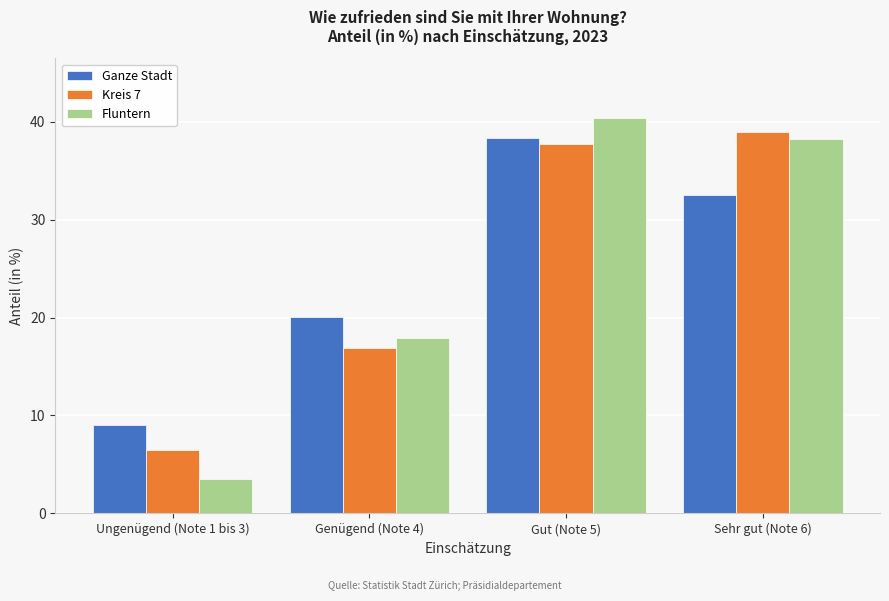

Reading left to right, what are all the values shown in this chart?

Ganze Stadt: 9.0	20.1	38.3	32.5
Kreis 7: 6.5	16.9	37.7	38.9
Fluntern: 3.5	17.9	40.4	38.2